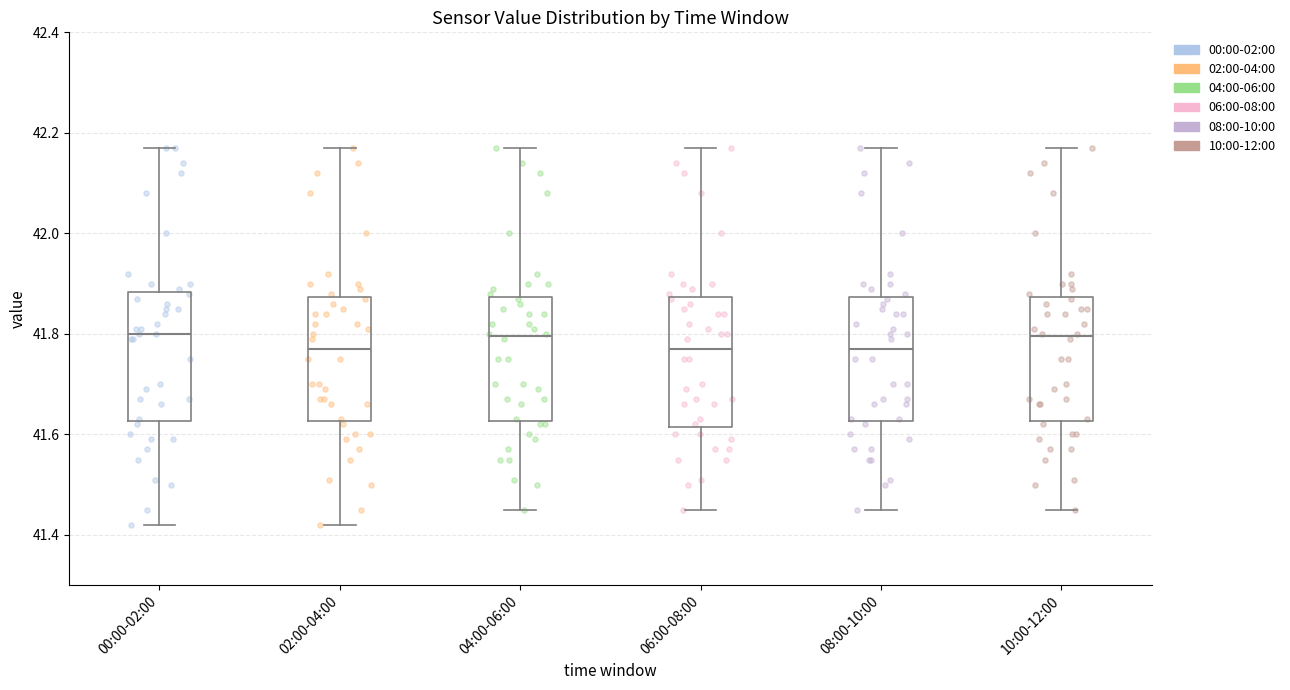

Reading left to right, read every box against the y-axis: the position of its median line, the range the box covers, and the ends of its whiskers. The values are not printed on the chart, so give them approximately, as read against the axis.

00:00-02:00: median 41.80, box 41.62 to 41.88, whiskers 41.42 to 42.18
02:00-04:00: median 41.78, box 41.62 to 41.88, whiskers 41.42 to 42.18
04:00-06:00: median 41.80, box 41.62 to 41.88, whiskers 41.46 to 42.18
06:00-08:00: median 41.78, box 41.62 to 41.88, whiskers 41.46 to 42.18
08:00-10:00: median 41.78, box 41.62 to 41.88, whiskers 41.46 to 42.18
10:00-12:00: median 41.80, box 41.62 to 41.88, whiskers 41.46 to 42.18